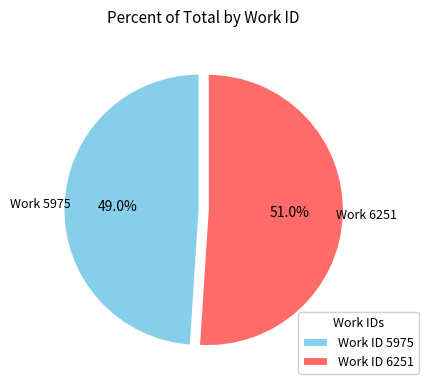

Which category has the smallest portion of the pie?

Work ID 5975